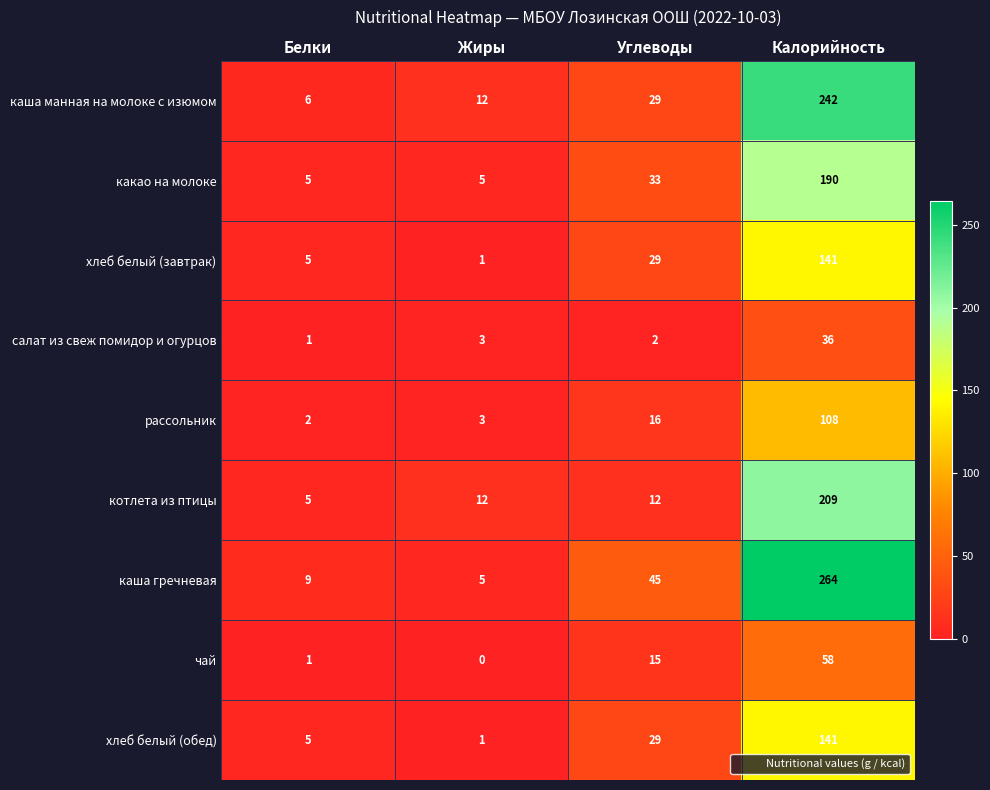

What is the total value across all series at Белки?

39